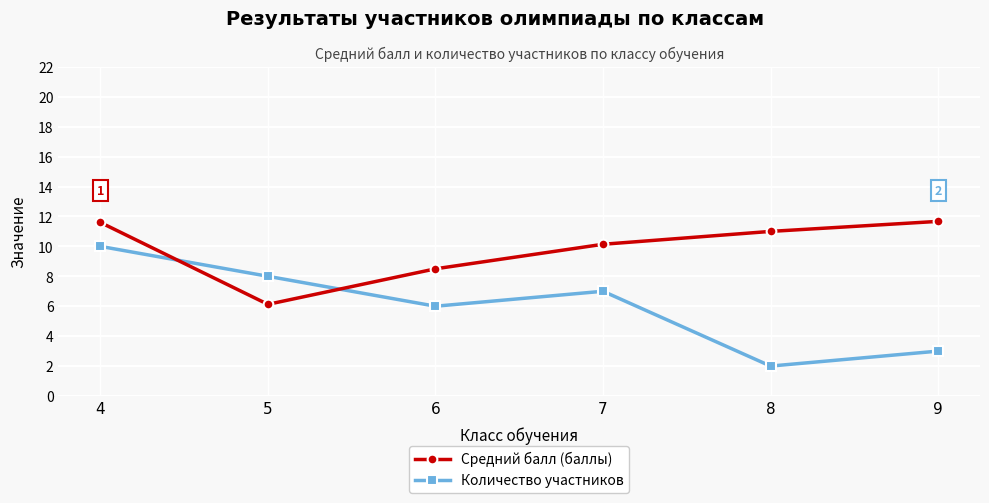

Which label corresponds to the smallest value in the chart?

8